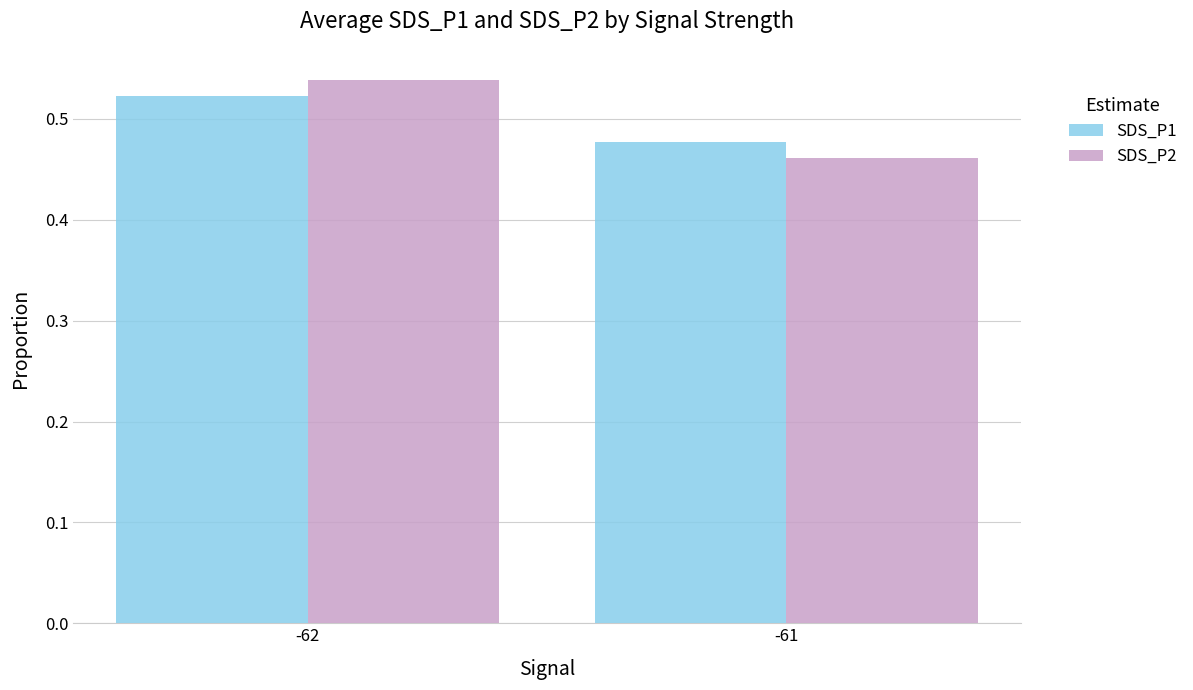

List the labels in order of SDS_P2 value, largest first.

-62, -61